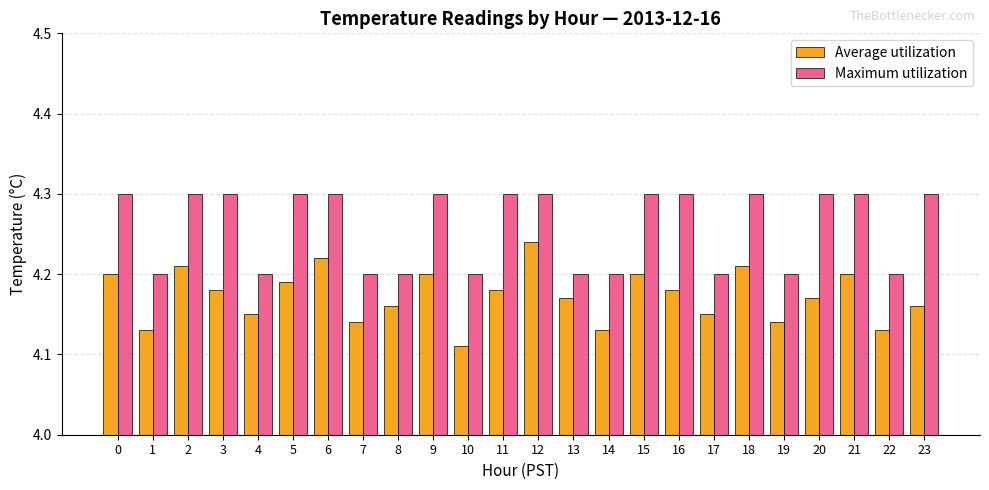

What is the value of the Maximum utilization bar at the 17th from the left?

4.3